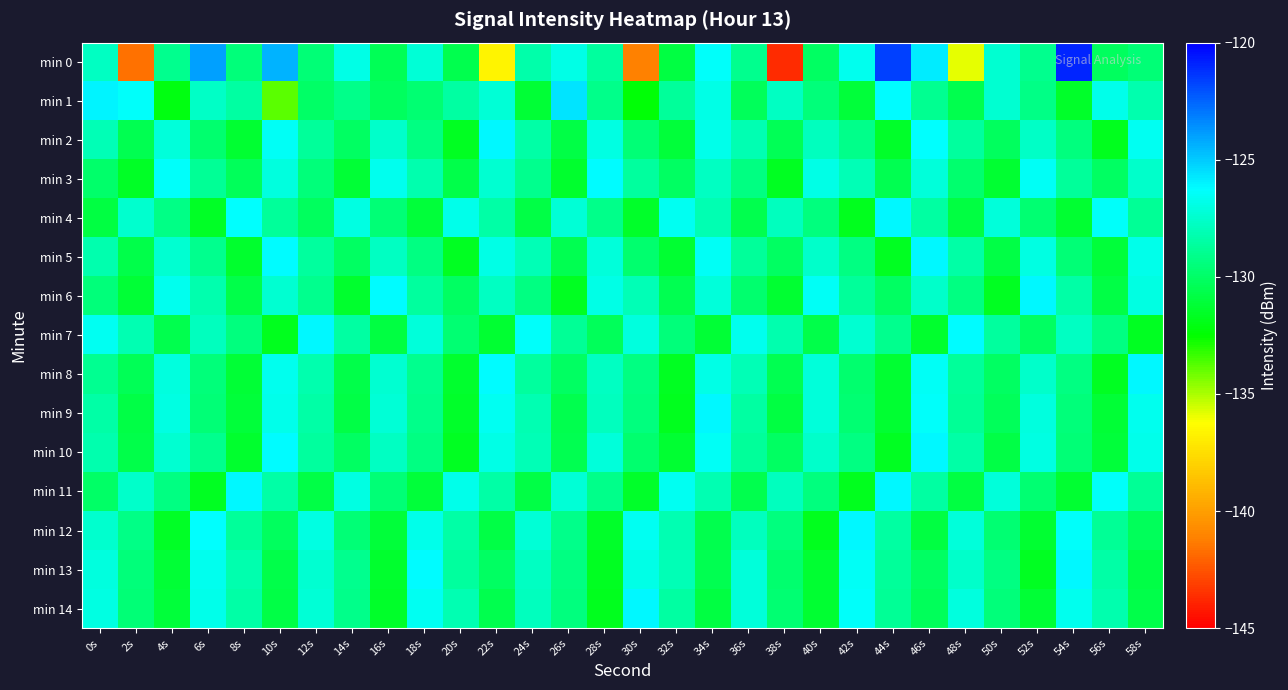

What is the difference between the highest and lowest values at 12s?

4.7